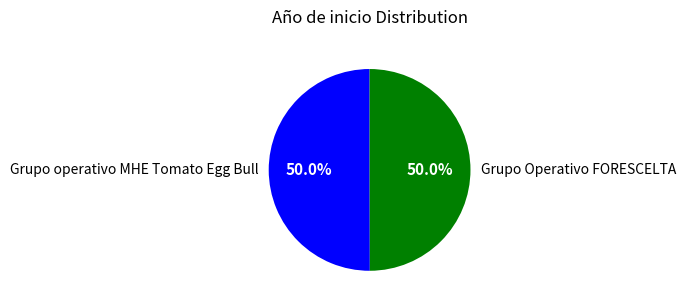

To the nearest percent, what portion does Grupo Operativo FORESCELTA represent?

50%